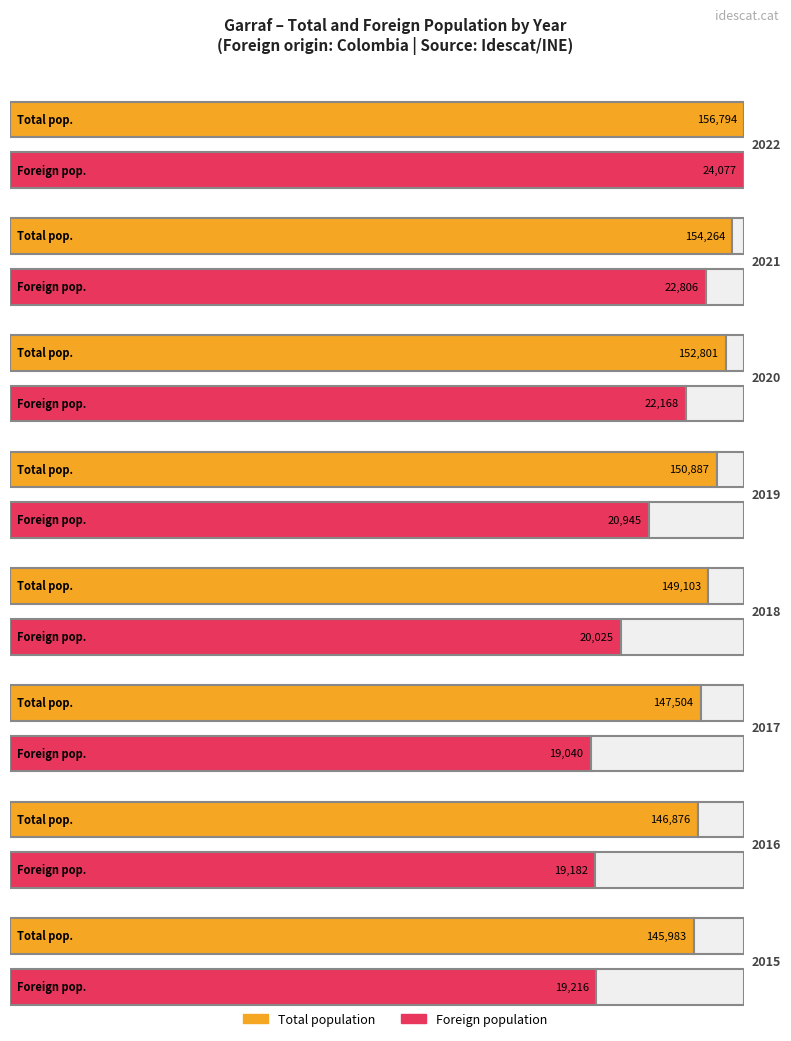

What are all the series names shown in the legend?

Total population, Foreign population